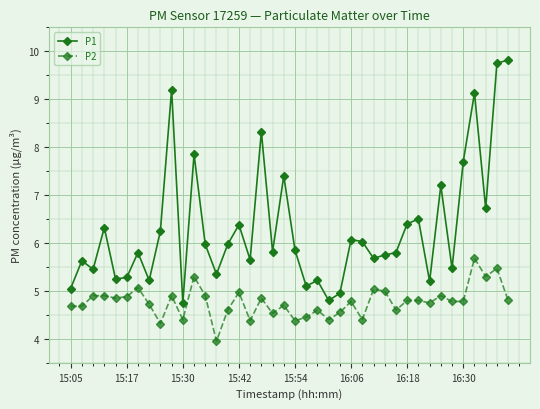

What is the minimum value shown in the chart?

4.0